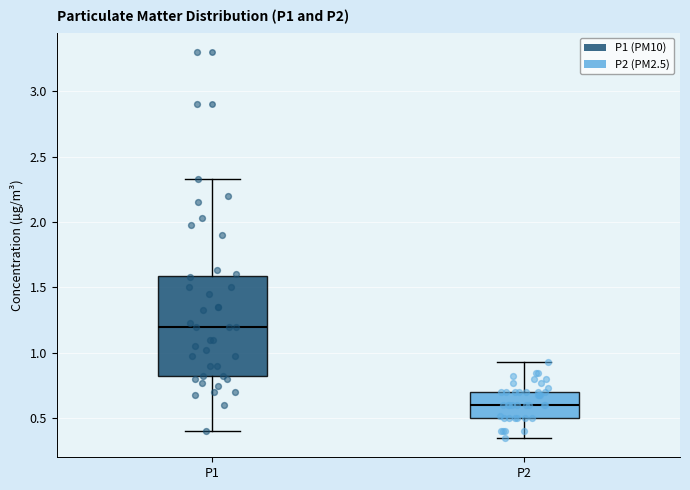

Reading left to right, transcribe this box plot: for each box, give where its median line is, the range the box spans, and where its two whiskers end, as read against the y-axis. The values are not printed on the chart, so give them approximately, as read against the axis.

P1: median 1.20, box 0.80 to 1.60, whiskers 0.40 to 2.35
P2: median 0.60, box 0.50 to 0.70, whiskers 0.35 to 0.95